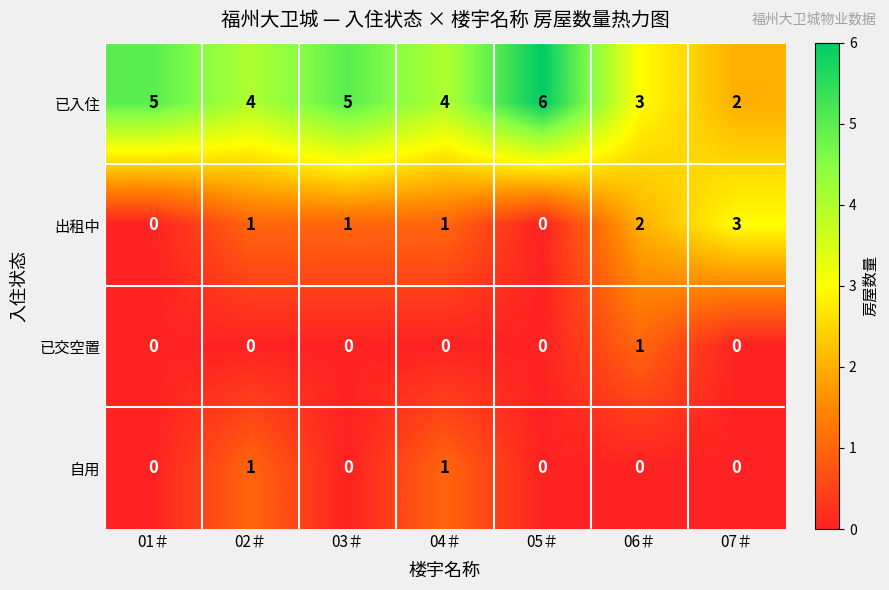

What is the total value across all series at 02＃?

6